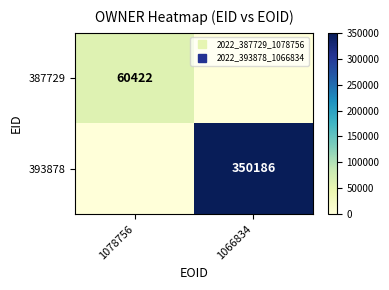

Which category has the lowest value in the 393878 series?

1078756